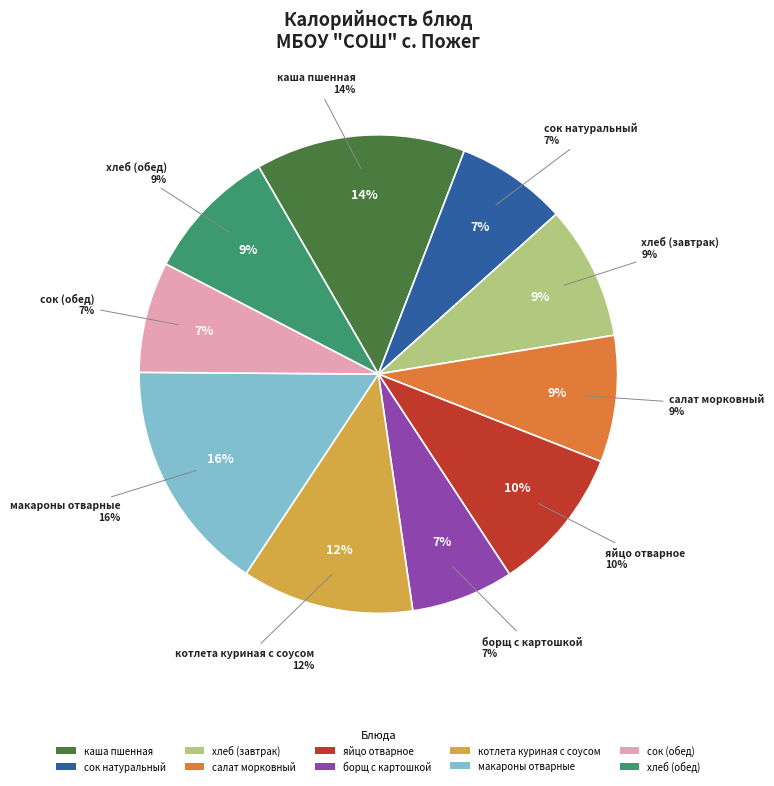

Approximately how many times larger is the value at каша пшенная compared to хлеб (завтрак)?

1.6